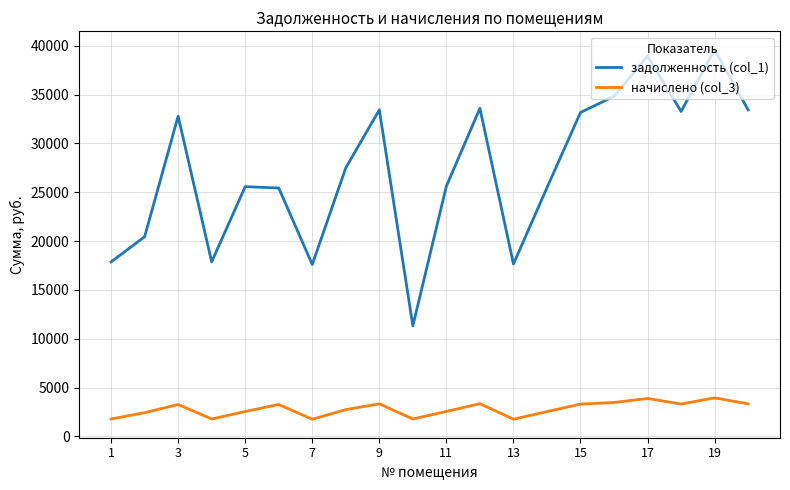

Rank the series by their average value, from lowest to highest.

начислено (col_3), задолженность (col_1)